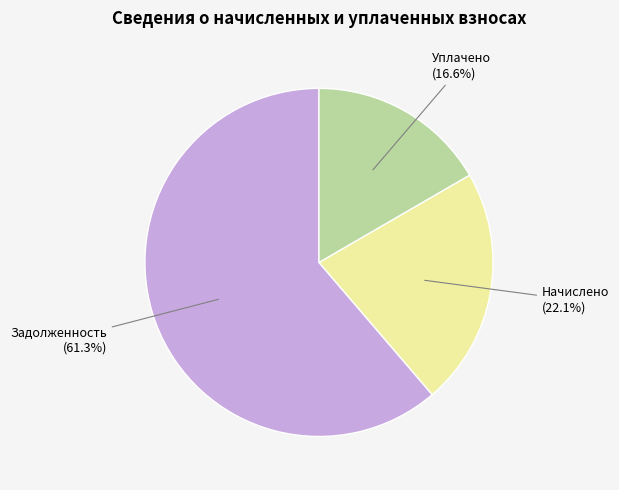

Does any single category account for the majority?

Yes